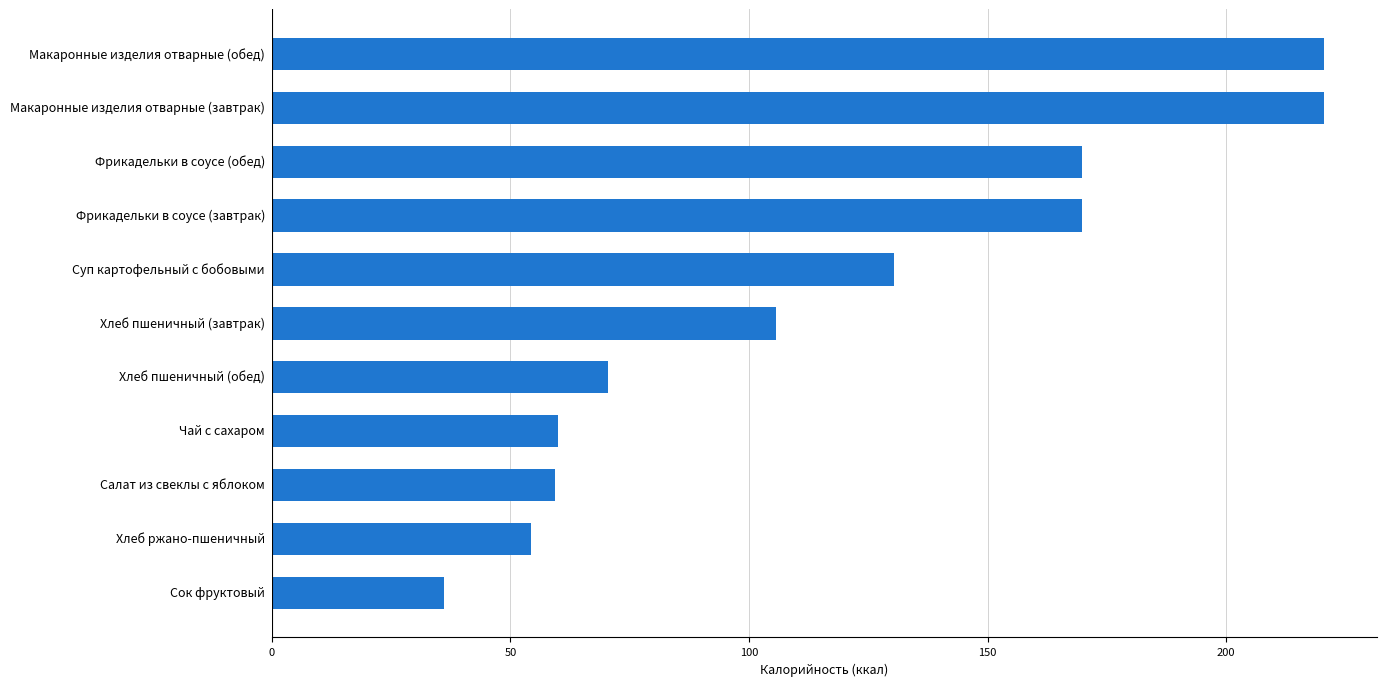

Where is the data nearest to the value 128?

Суп картофельный с бобовыми